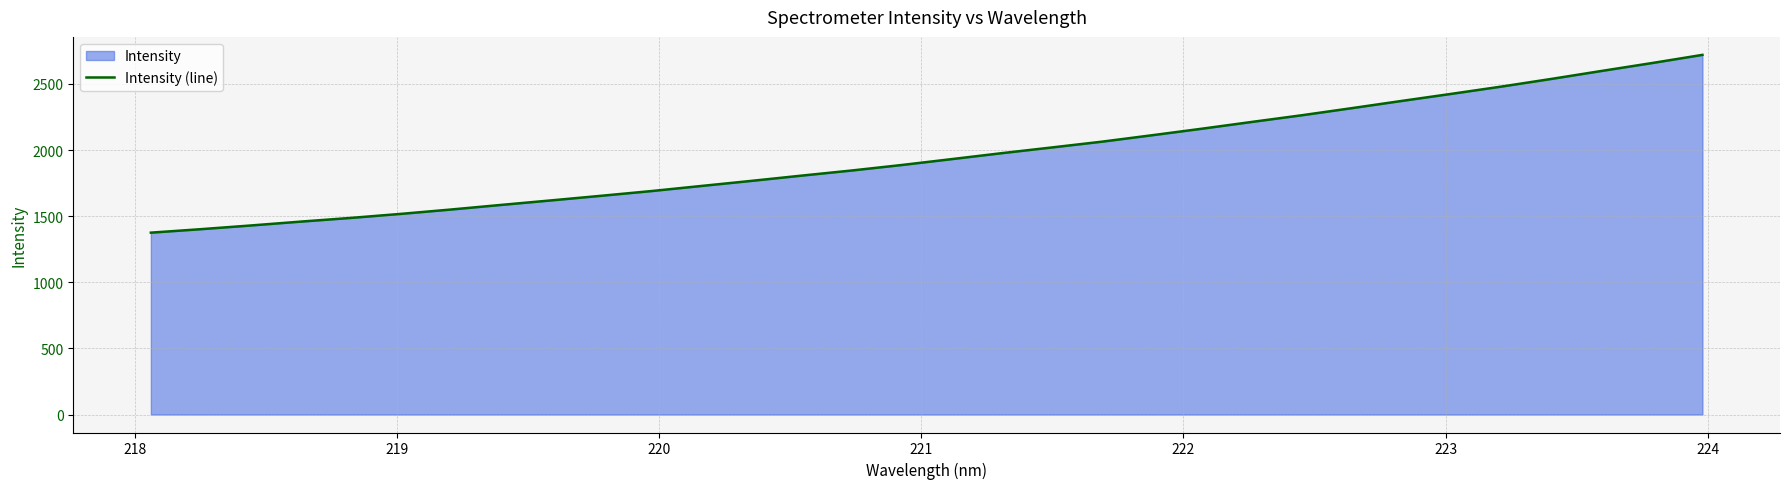

What is the average value?

1957.9